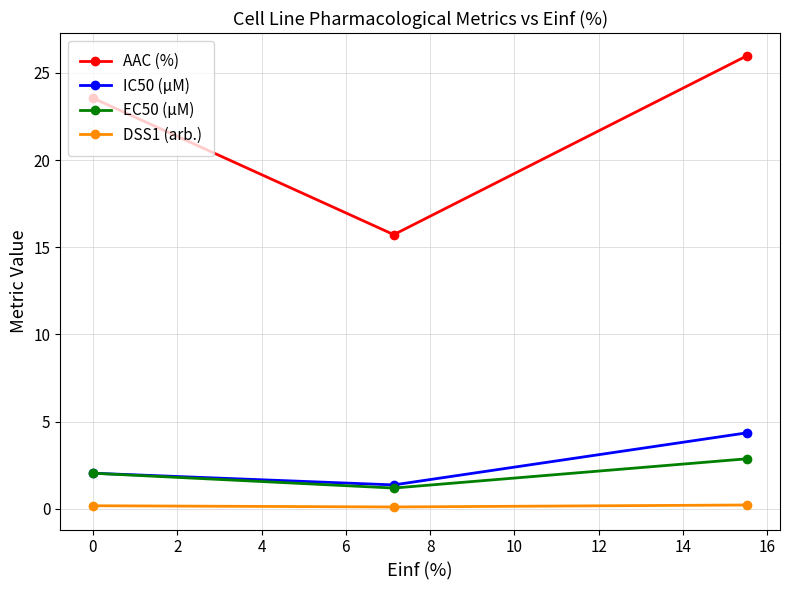

What is the greatest value displayed?

26.0